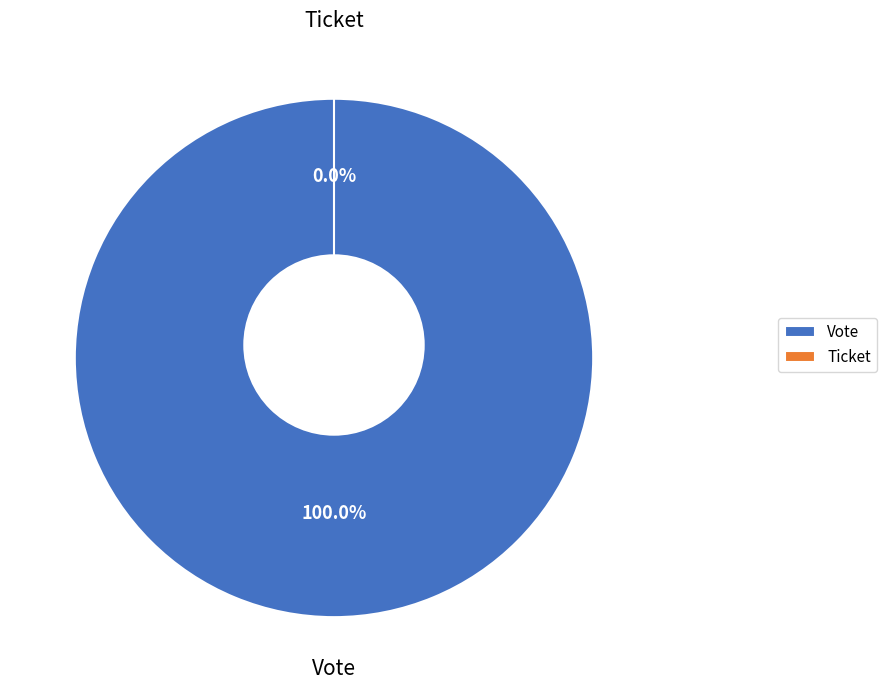

What is the largest slice in the pie chart?

Vote